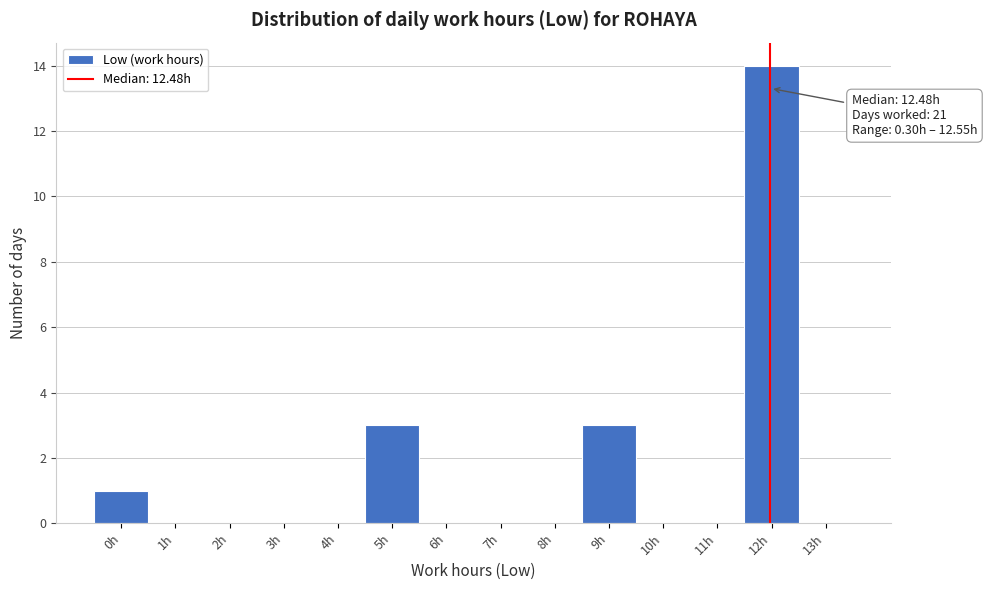

Reading left to right, extract all data points from this chart.

0h=1	1h=0	2h=0	3h=0	4h=0	5h=3	6h=0	7h=0	8h=0	9h=3	10h=0	11h=0	12h=14	13h=0